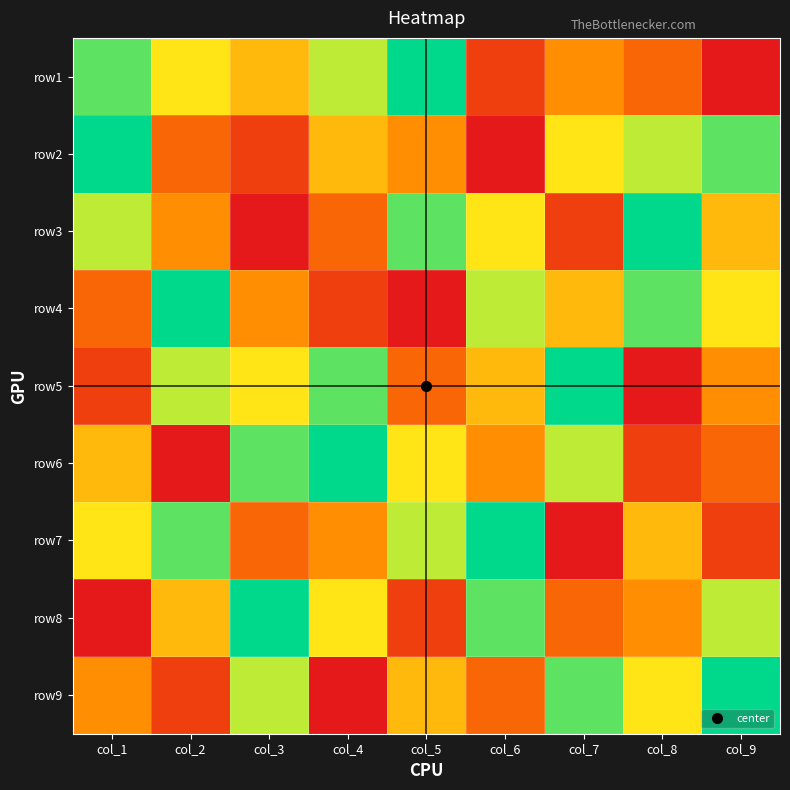

Reading right to left, extract all data points from this chart.

row1: col_9=1	col_8=3	col_7=4	col_6=2	col_5=9	col_4=7	col_3=5	col_2=6	col_1=8
row2: col_9=8	col_8=7	col_7=6	col_6=1	col_5=4	col_4=5	col_3=2	col_2=3	col_1=9
row3: col_9=5	col_8=9	col_7=2	col_6=6	col_5=8	col_4=3	col_3=1	col_2=4	col_1=7
row4: col_9=6	col_8=8	col_7=5	col_6=7	col_5=1	col_4=2	col_3=4	col_2=9	col_1=3
row5: col_9=4	col_8=1	col_7=9	col_6=5	col_5=3	col_4=8	col_3=6	col_2=7	col_1=2
row6: col_9=3	col_8=2	col_7=7	col_6=4	col_5=6	col_4=9	col_3=8	col_2=1	col_1=5
row7: col_9=2	col_8=5	col_7=1	col_6=9	col_5=7	col_4=4	col_3=3	col_2=8	col_1=6
row8: col_9=7	col_8=4	col_7=3	col_6=8	col_5=2	col_4=6	col_3=9	col_2=5	col_1=1
row9: col_9=9	col_8=6	col_7=8	col_6=3	col_5=5	col_4=1	col_3=7	col_2=2	col_1=4